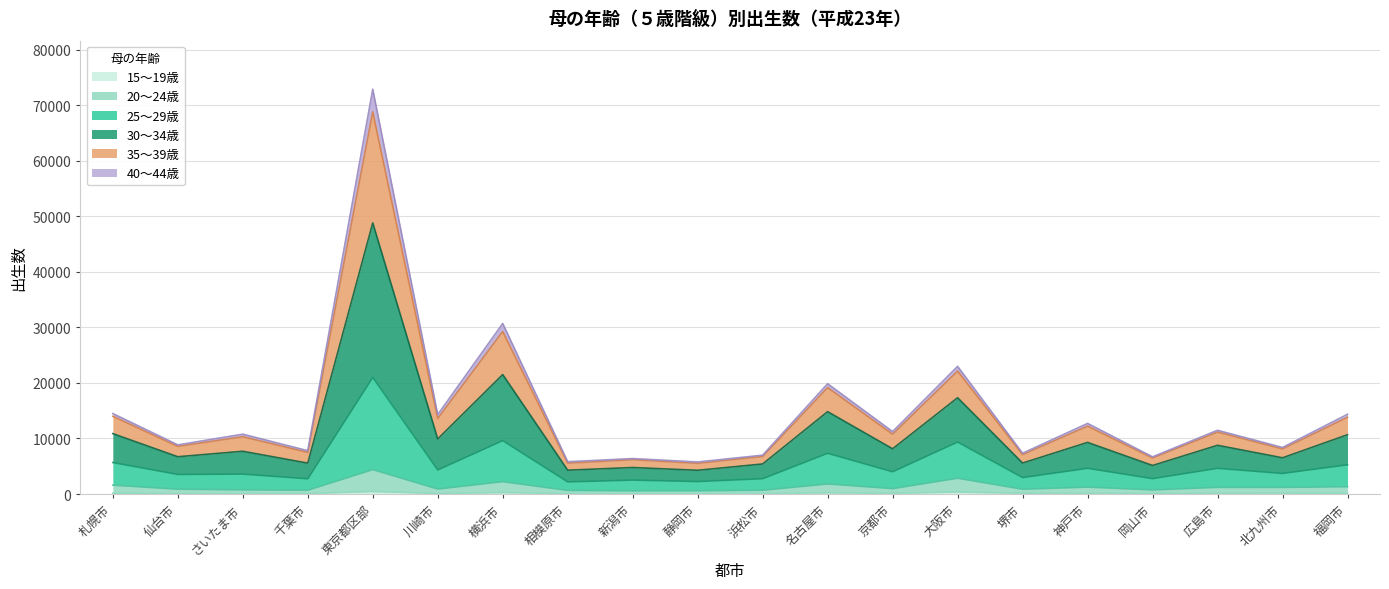

Count the number of categories in the chart.

20